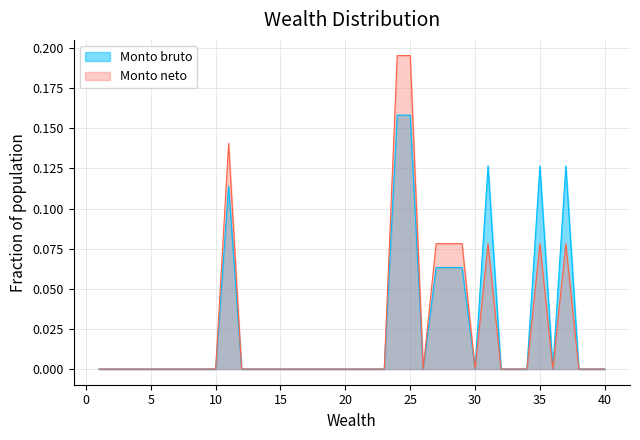

At how many categories does at least one series exceed 0?

9